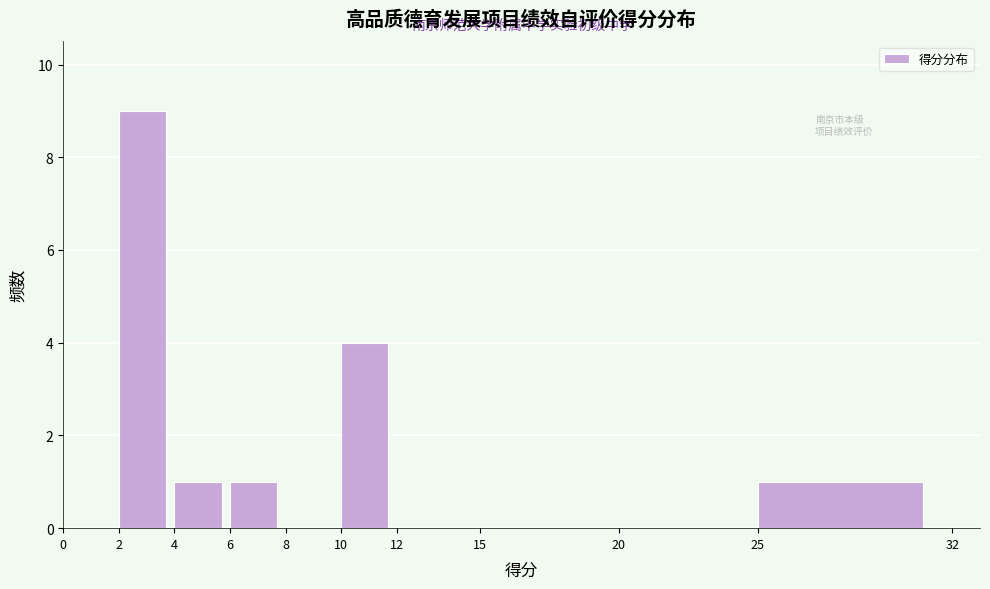

Over which range of the x-axis is the bar tallest?

2 to 4